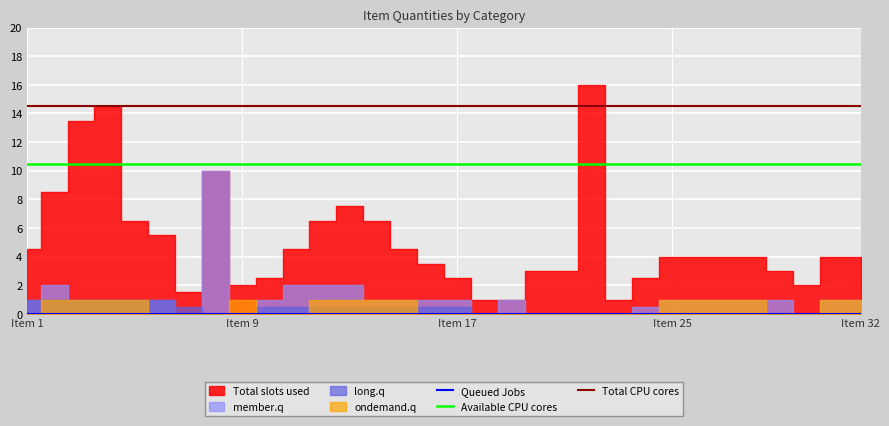

True or false: Total CPU cores has a value of 14.5 at 14.

True